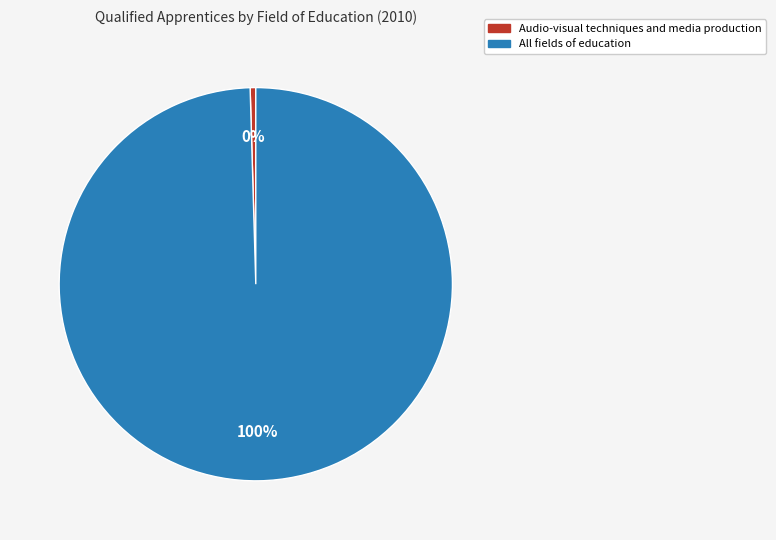

Does any single category account for the majority?

Yes